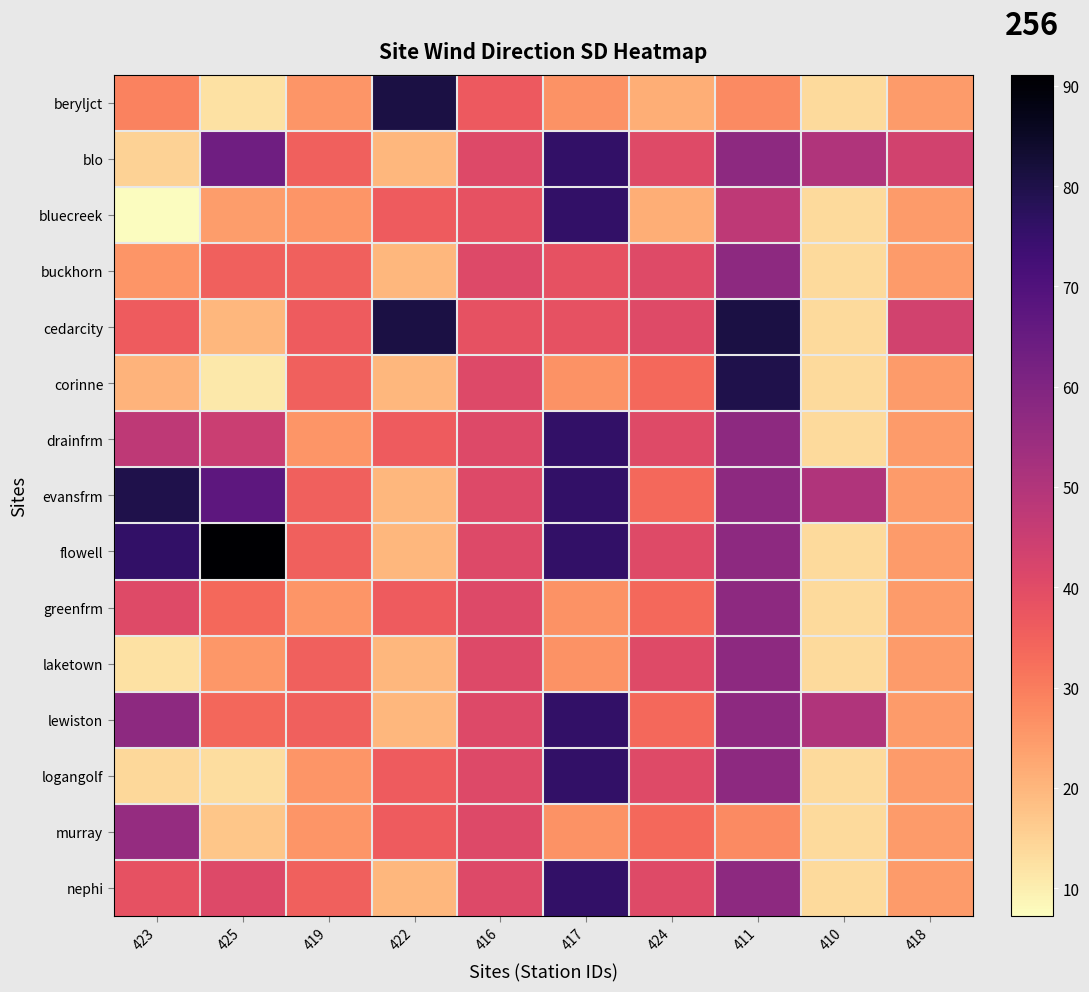

What is the spread (max minus min) of values at 419?

10.5